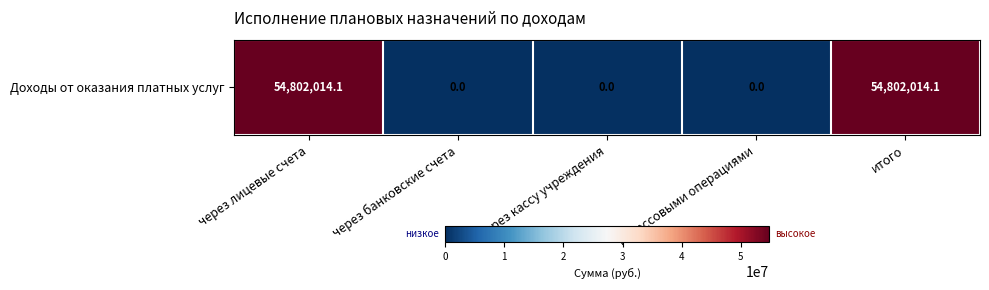

Count the number of categories in the chart.

5